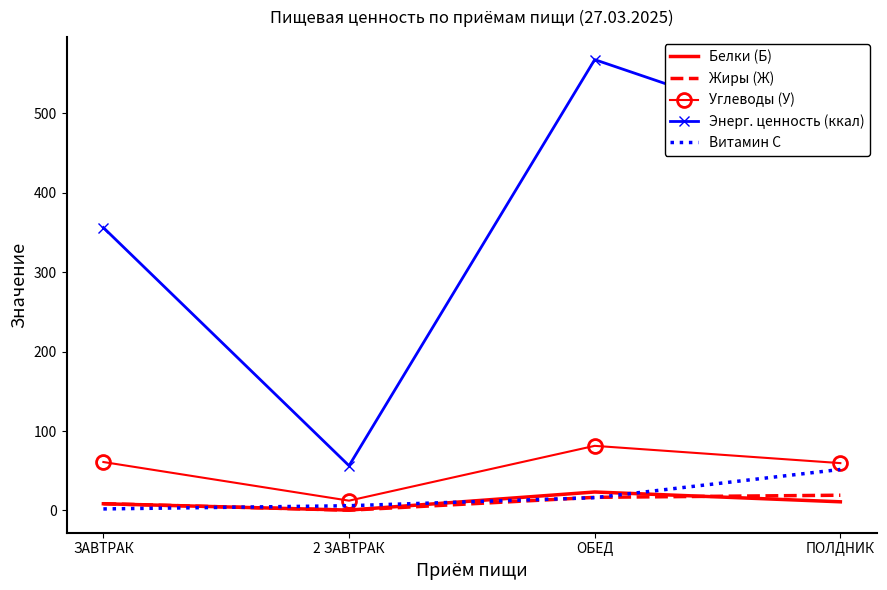

Which category has the highest value in the Витамин С series?

ПОЛДНИК